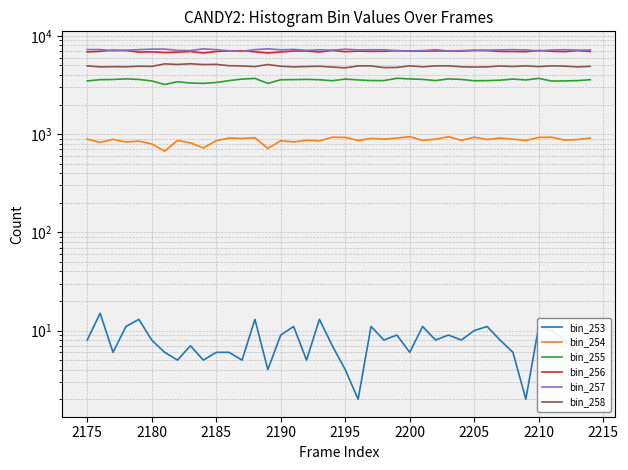

Reading left to right, transcribe all the data shown in this chart.

bin_253: 8	15	6	11	13	8	6	5	7	5	6	6	5	13	4	9	11	5	13	7	4	2	11	8	9	6	11	8	9	8	10	11	8	6	2	11	10	8	6	9
bin_254: 890	824	884	831	849	794	670	862	814	723	856	912	903	919	715	856	831	866	855	928	926	862	903	889	911	942	864	887	942	864	930	880	911	889	862	925	930	869	880	911
bin_255: 3478	3582	3598	3649	3600	3478	3201	3414	3310	3283	3354	3503	3632	3690	3283	3575	3587	3609	3575	3494	3633	3559	3508	3507	3699	3647	3603	3509	3647	3603	3494	3505	3539	3634	3559	3692	3469	3478	3505	3580
bin_256: 6862	6962	7156	7091	6845	6879	6766	6820	6936	6699	6937	7029	7053	6898	6699	6858	7013	7012	6858	7104	6902	6999	6947	6969	7078	7000	6992	7026	7000	6992	7104	7080	6945	6930	6902	7112	6963	6906	7080	6935
bin_257: 7254	7260	7052	7137	7238	7329	7345	7114	7078	7379	7240	7046	6961	7242	7379	7211	7282	7125	7211	7155	7318	7194	7216	7222	7059	7035	7077	7222	7035	7077	7155	7149	7198	7242	7194	7026	7183	7234	7149	7180
bin_258: 4956	4834	4860	4848	4913	4890	5188	5120	5200	5110	5129	4970	4945	4868	5110	4907	4839	4875	4907	4817	4723	4951	4949	4756	4775	4955	4844	4949	4955	4844	4817	4834	4936	4881	4951	4868	4949	4921	4834	4900